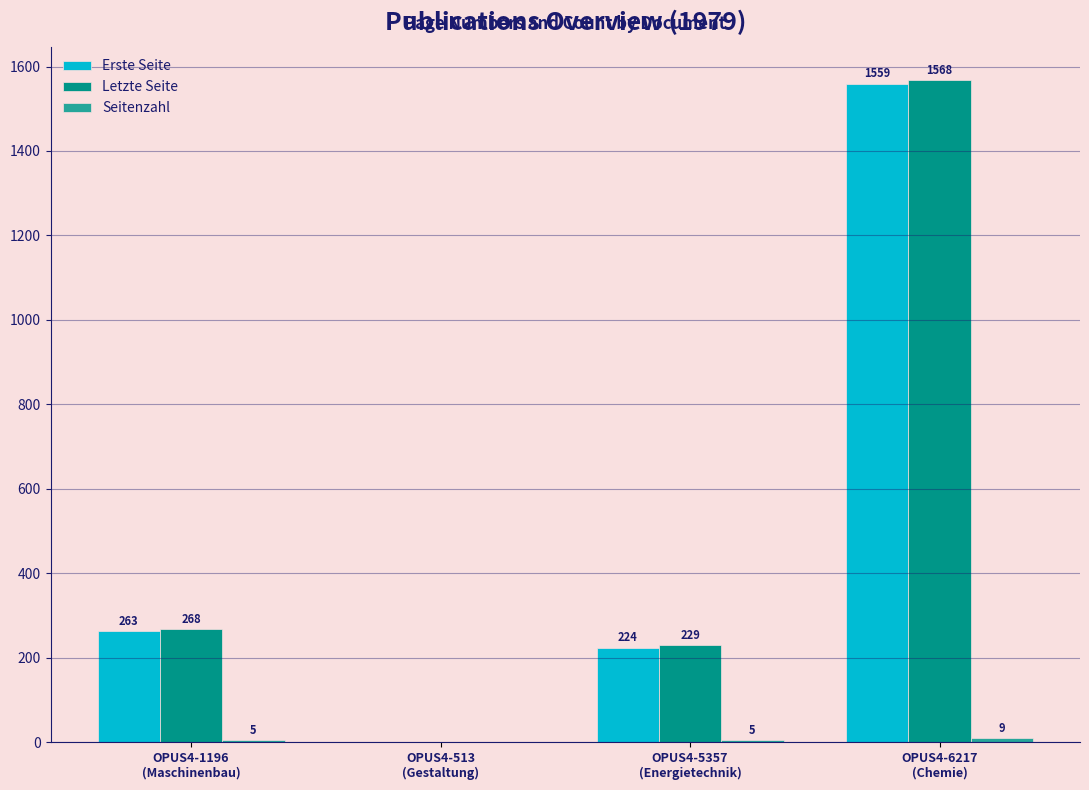

What is the sum of all Letzte Seite values?

2065